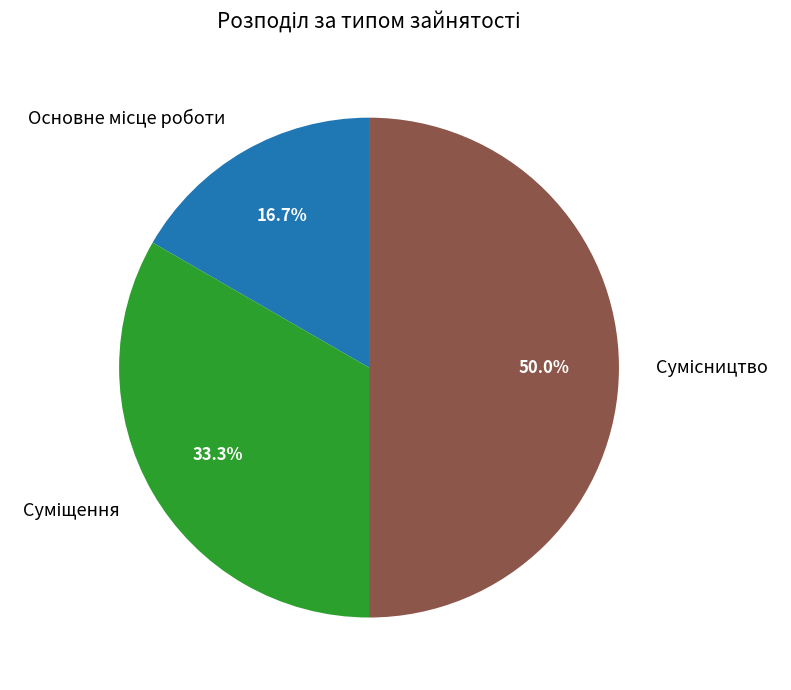

How many slices are in this pie chart?

3